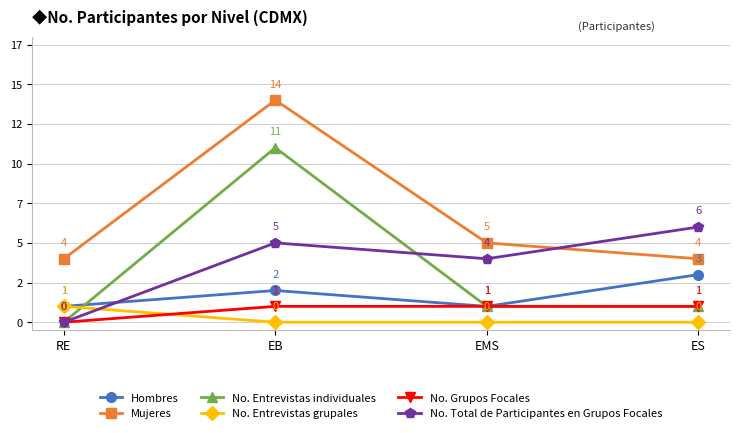

True or false: Hombres and Mujeres intersect in this chart.

False